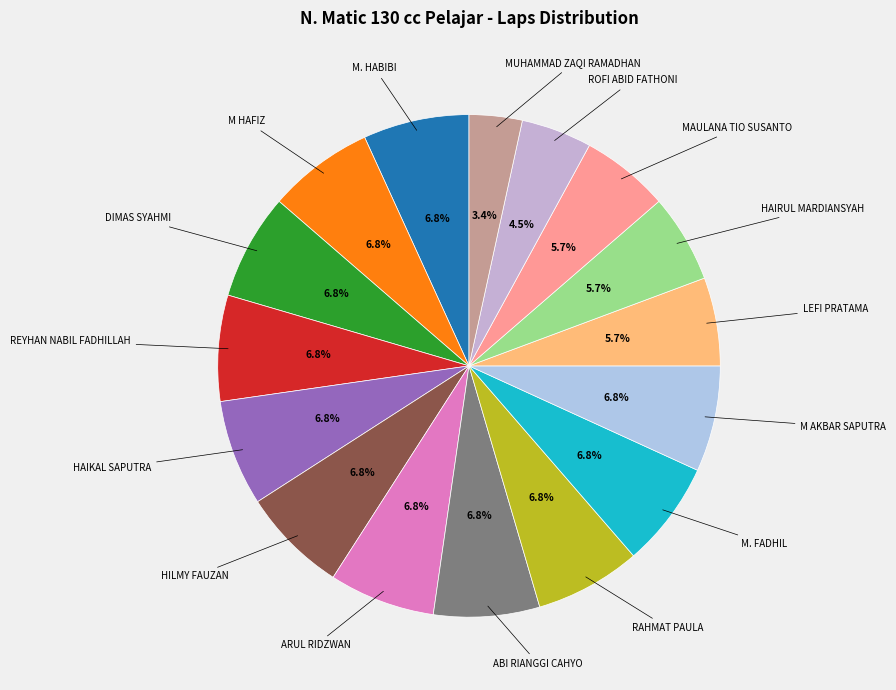

Count the number of slices in the pie.

16